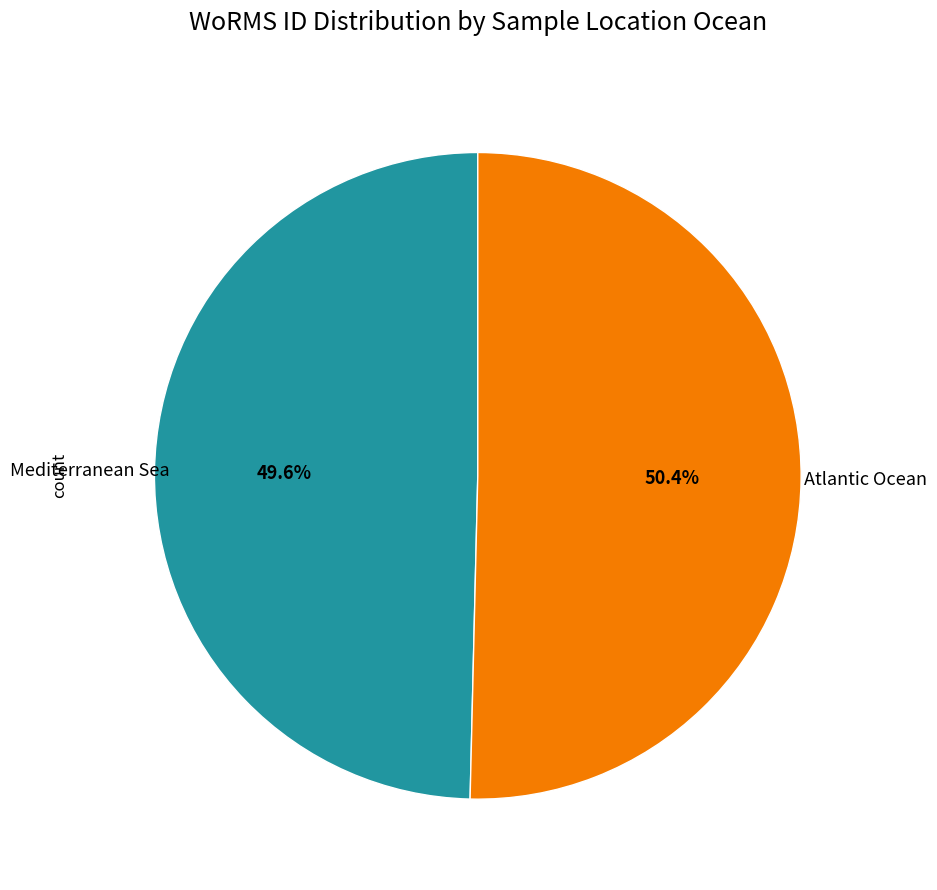

To the nearest percent, what is the difference between the Atlantic Ocean and Mediterranean Sea slice percentages?

1%